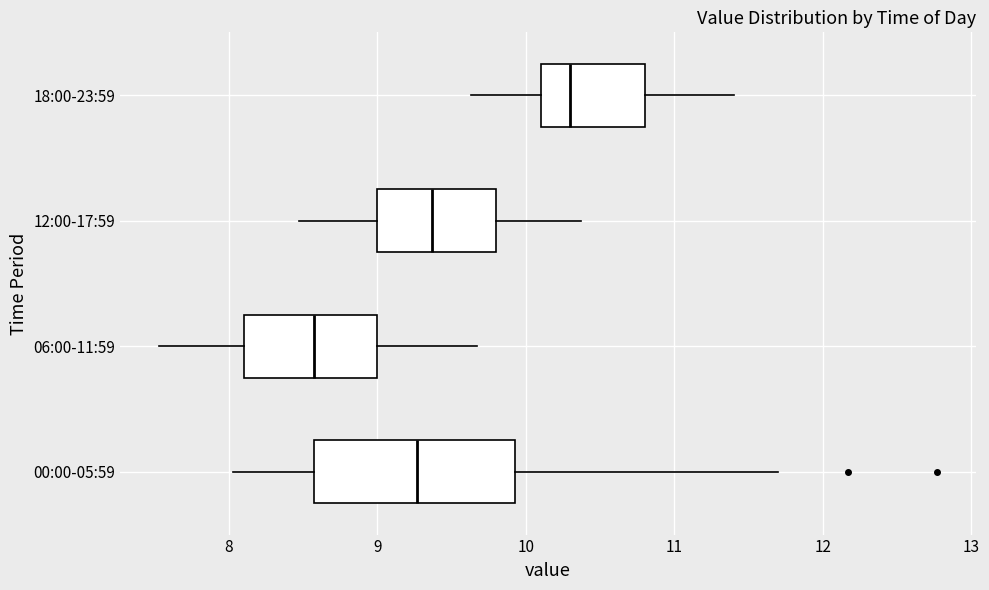

Which box is the widest, from its left edge to its right edge?

00:00-05:59